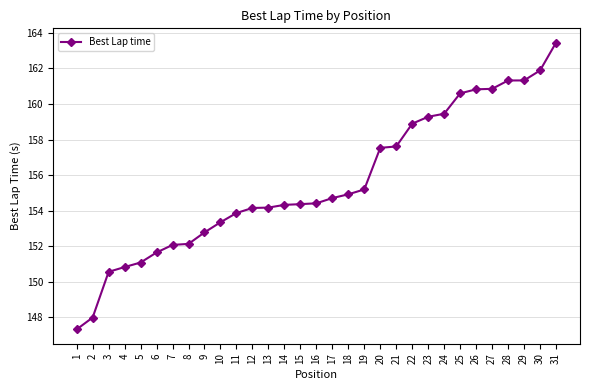

What is the value of the 25th point from the left?

160.6